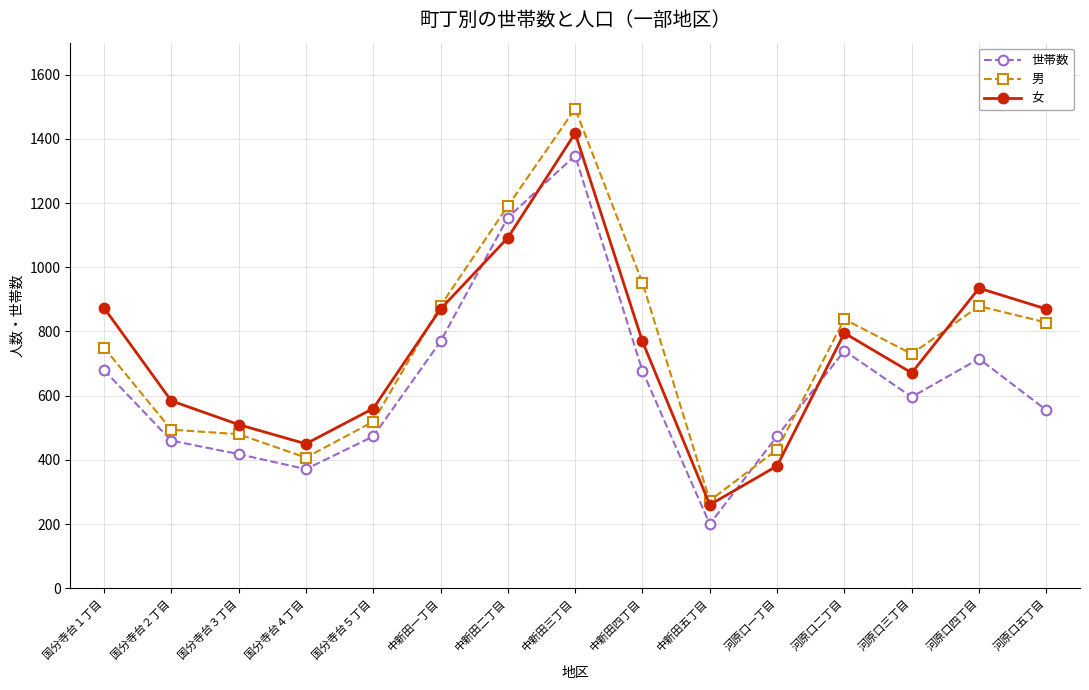

What is the difference between the second highest and minimum values in the 男 series?

918